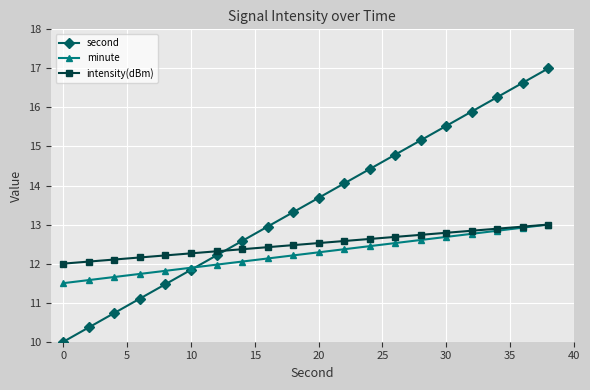

Reading left to right, list all the values displayed in this chart.

second: 10.0	10.4	10.7	11.1	11.5	11.8	12.2	12.6	12.9	13.3	13.7	14.1	14.4	14.8	15.2	15.5	15.9	16.3	16.6	17.0
minute: 11.5	11.6	11.7	11.7	11.8	11.9	12.0	12.1	12.1	12.2	12.3	12.4	12.4	12.5	12.6	12.7	12.8	12.8	12.9	13.0
intensity(dBm): 12.0	12.1	12.1	12.2	12.2	12.3	12.3	12.4	12.4	12.5	12.5	12.6	12.6	12.7	12.7	12.8	12.8	12.9	12.9	13.0